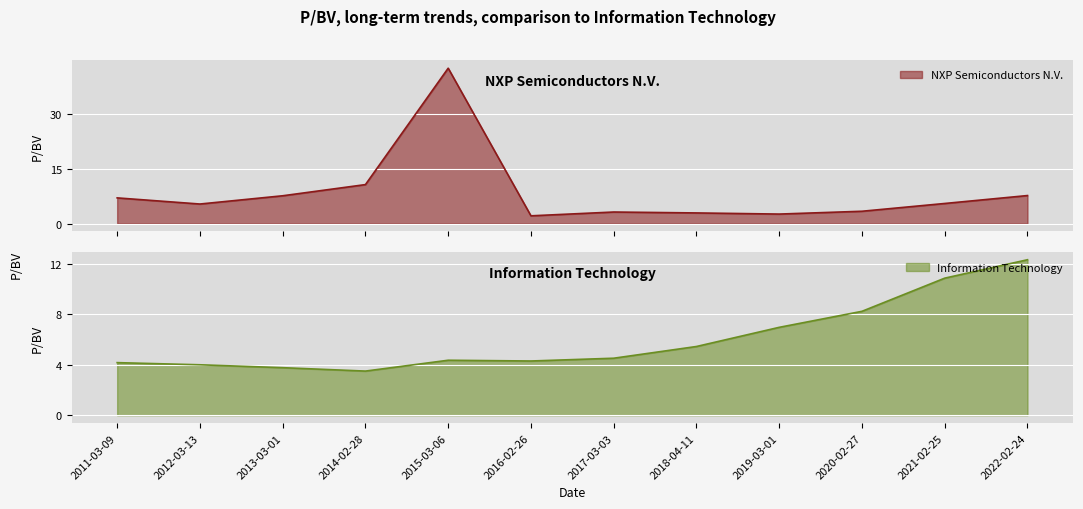

True or false: Information Technology has a value of 17.0 at 2021-02-25.

False